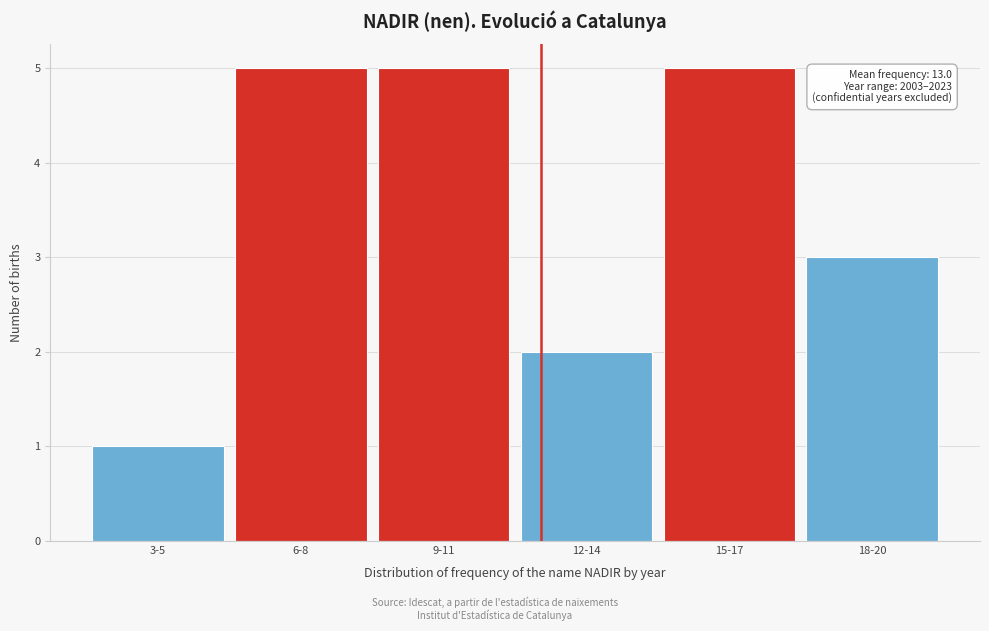

Reading right to left, transcribe all the data shown in this chart.

18-20=3	15-17=5	12-14=2	9-11=5	6-8=5	3-5=1